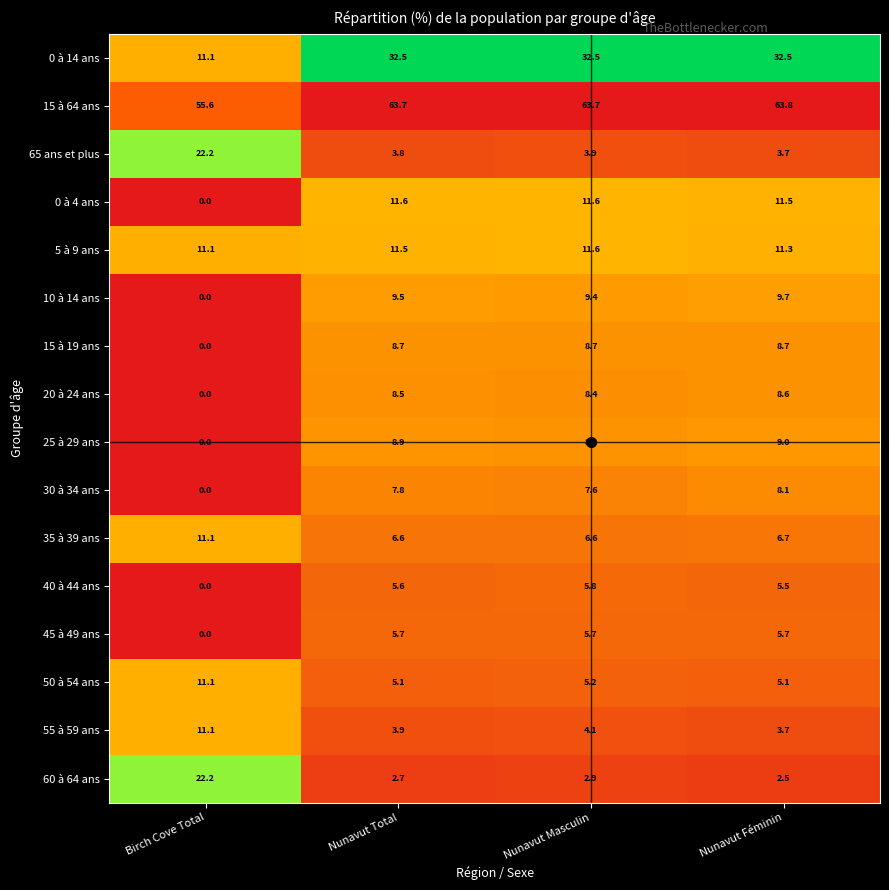

True or false: 25 à 29 ans has a value of 0.0 at Birch Cove Total.

True